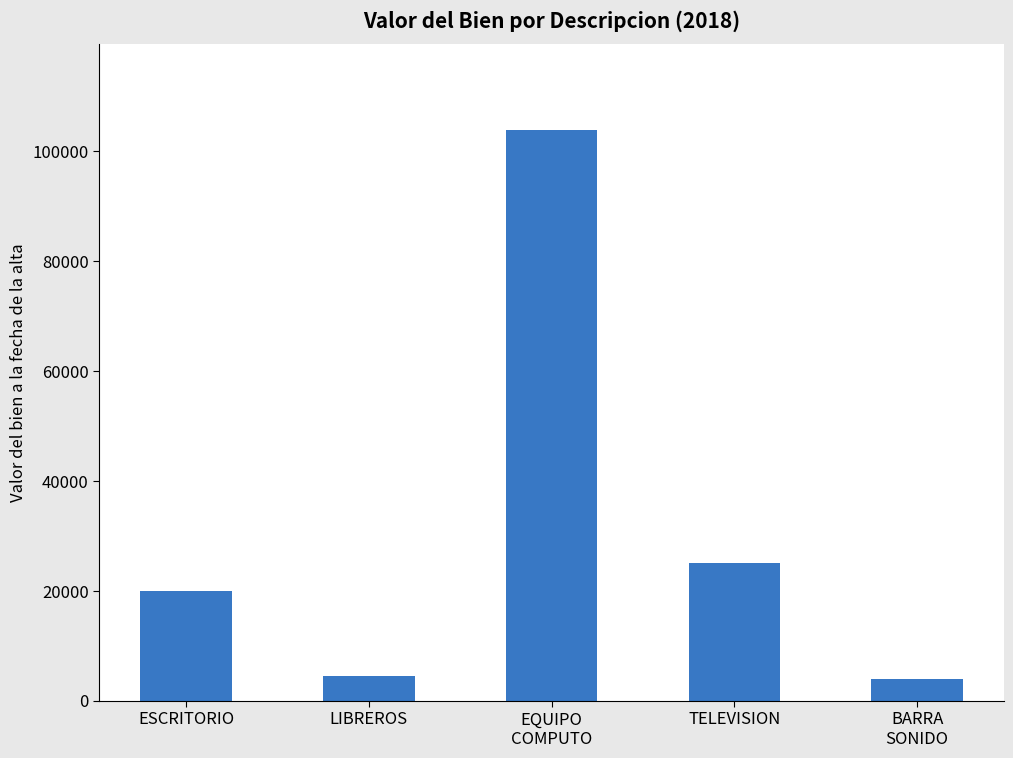

Which has a higher value, BARRA
SONIDO or EQUIPO
COMPUTO?

EQUIPO
COMPUTO